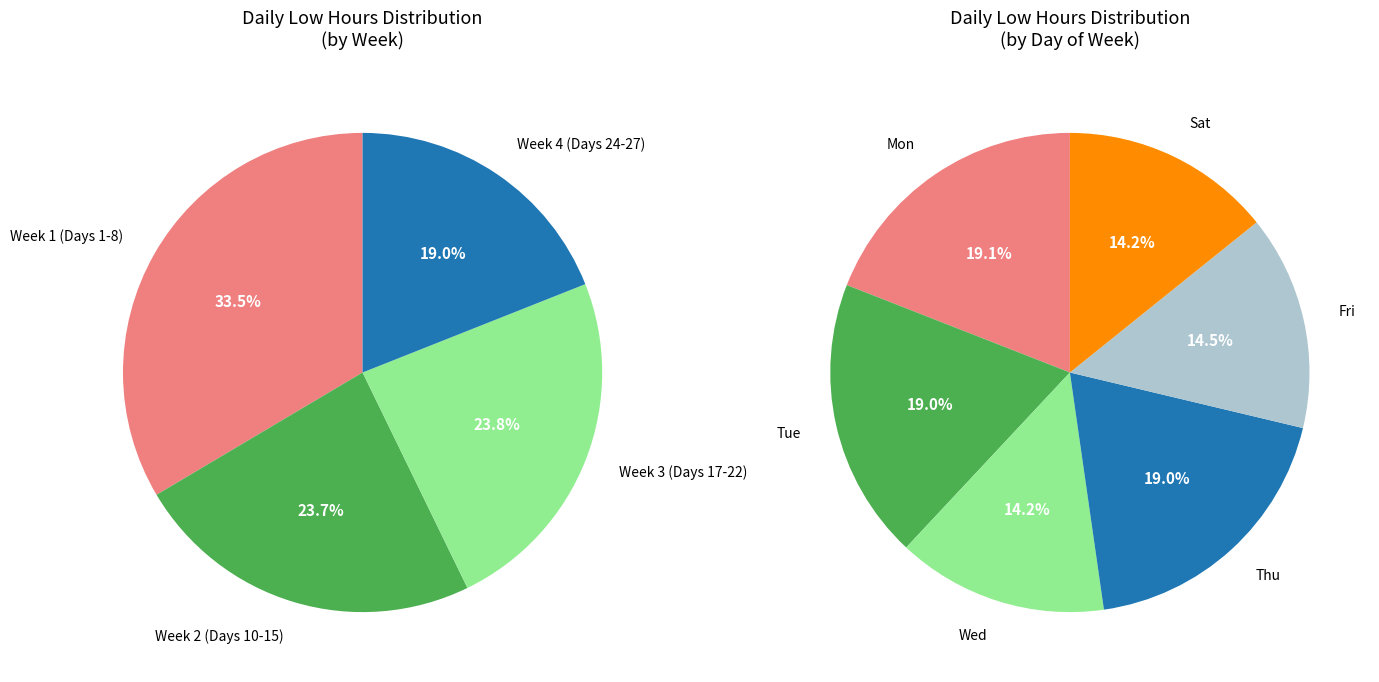

To the nearest percent, what portion does Day 13 represent?

5%